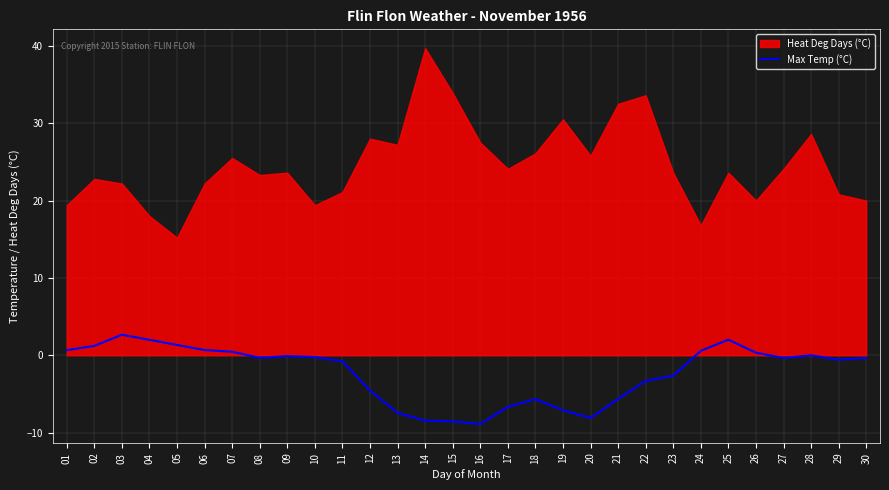

Reading left to right, extract all data points from this chart.

01=0.7	02=1.2	03=2.7	04=2.0	05=1.3	06=0.7	07=0.5	08=-0.3	09=-0.1	10=-0.2	11=-0.8	12=-4.6	13=-7.4	14=-8.4	15=-8.5	16=-8.9	17=-6.7	18=-5.7	19=-7.1	20=-8.1	21=-5.6	22=-3.3	23=-2.6	24=0.6	25=2.0	26=0.3	27=-0.3	28=0.0	29=-0.6	30=-0.3